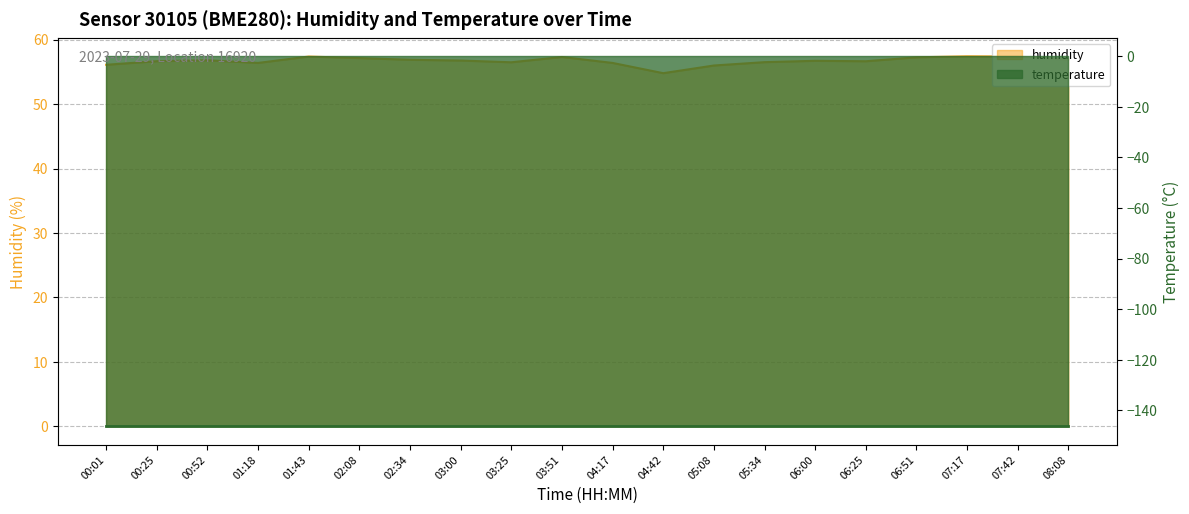

Rank the categories by value from lowest to highest.

04:42, 05:08, 00:01, 01:18, 04:17, 03:25, 05:34, 06:25, 00:25, 06:00, 03:00, 00:52, 02:34, 08:08, 02:08, 06:51, 03:51, 01:43, 07:42, 07:17